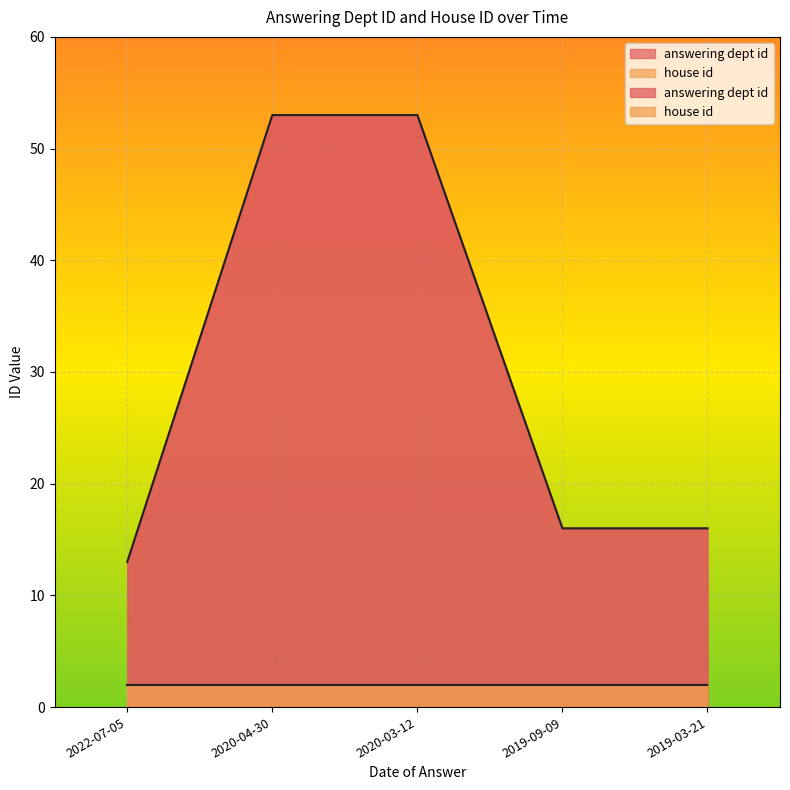

List the labels in order of value, smallest first.

2022-07-05, 2019-09-09, 2019-03-21, 2020-04-30, 2020-03-12